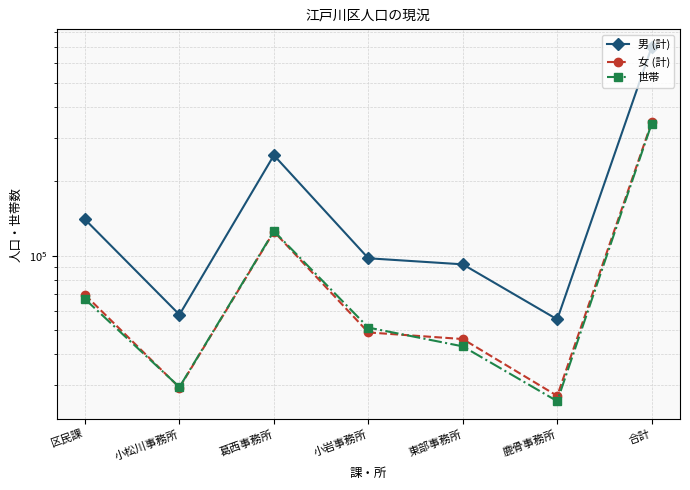

What is the value of the 女 (計) point at the 2nd from the left?

29309